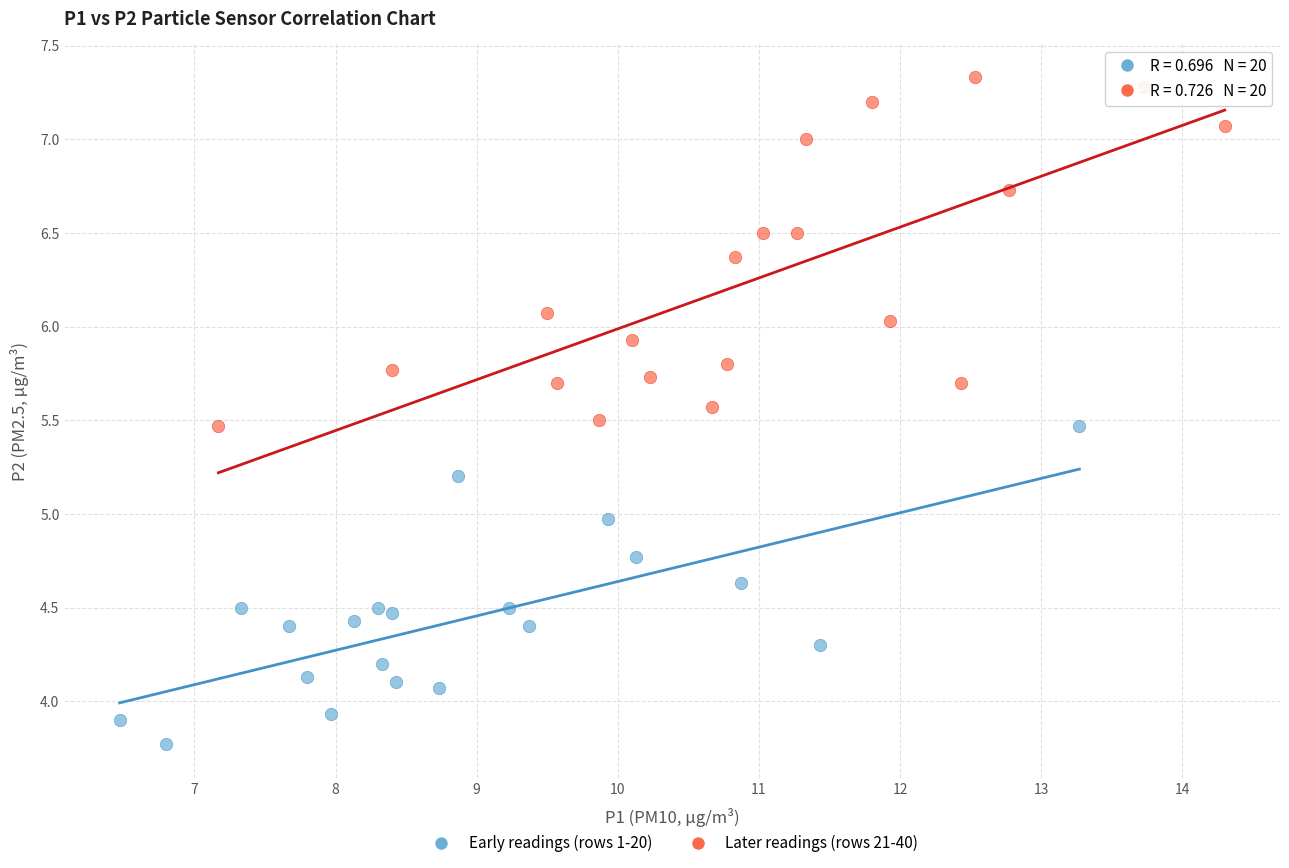

Which series has the largest Y range (max minus min)?

Later readings (rows 21-40)